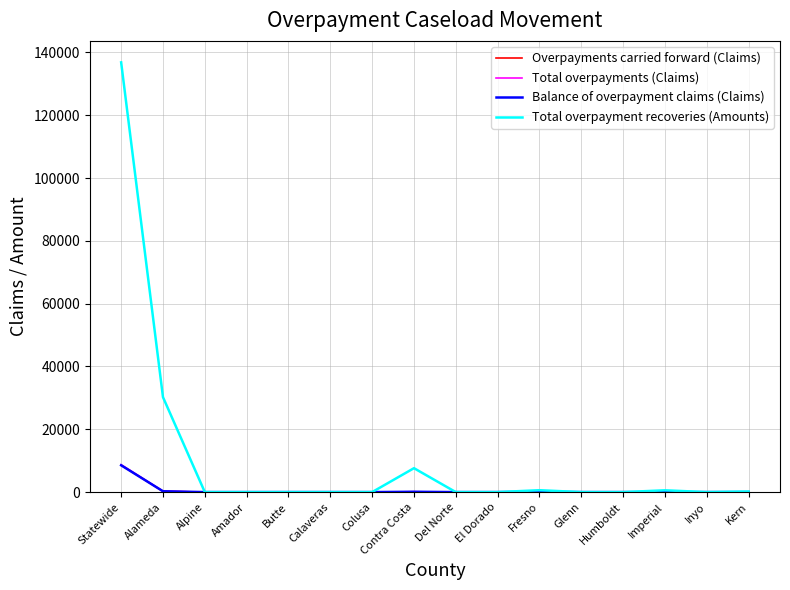

Which label corresponds to the largest value in the chart?

Statewide